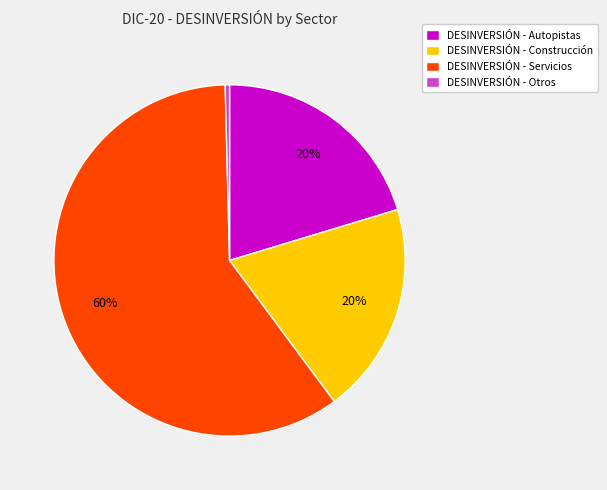

What is the largest slice in the pie chart?

DESINVERSIÓN - Servicios